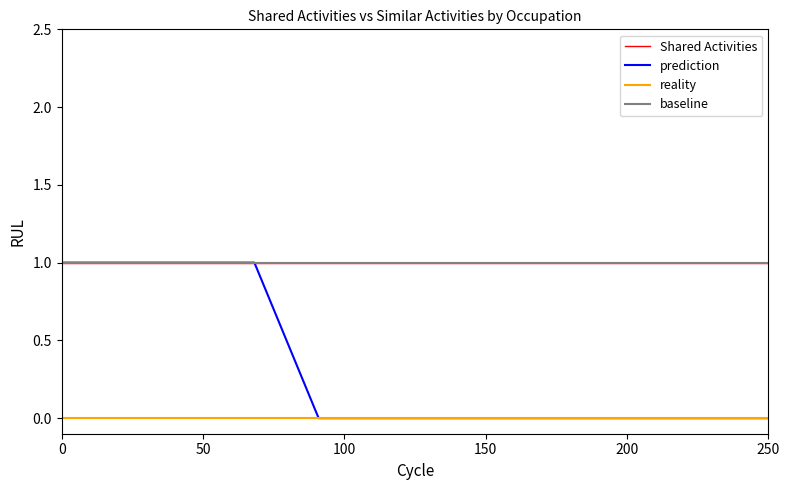

True or false: Shared Activities has more than 1 points higher than both neighbors.

False